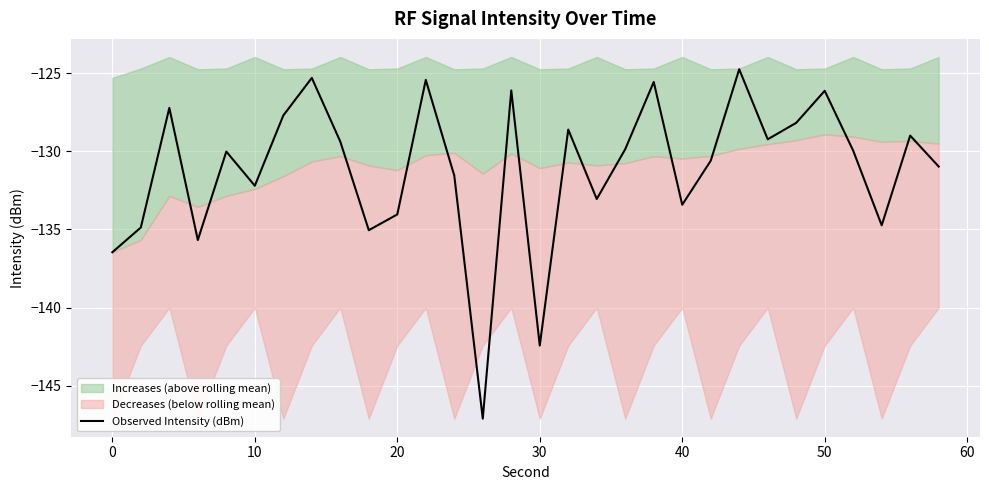

How many points are lower than both their immediate neighbors (excluding endpoints)?

9